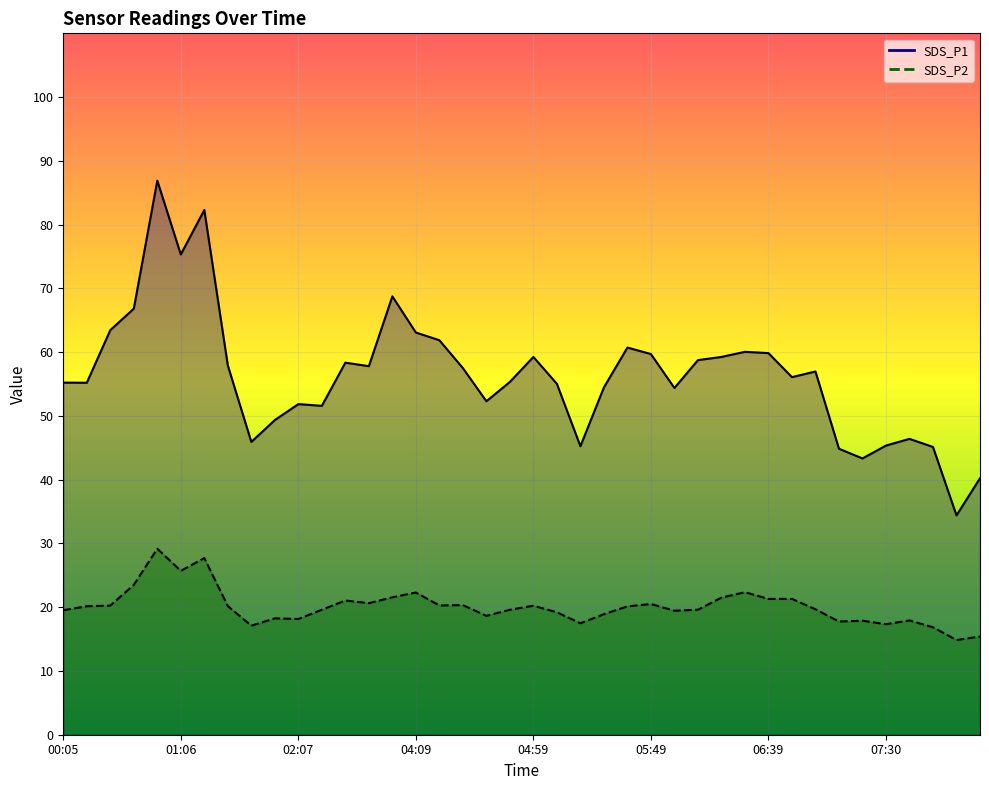

At 00:46, list the series in order from smallest to largest.

SDS_P2, SDS_P1